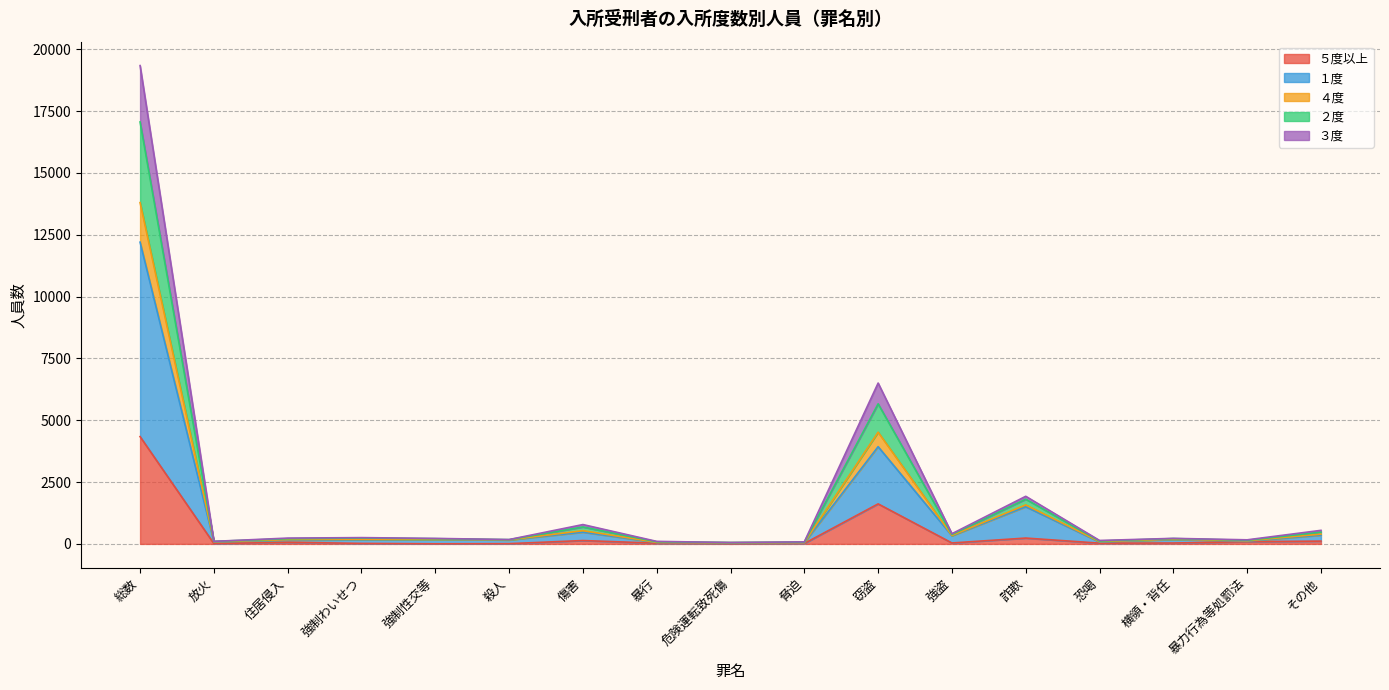

What is the label of the 6th point from the left?

殺人